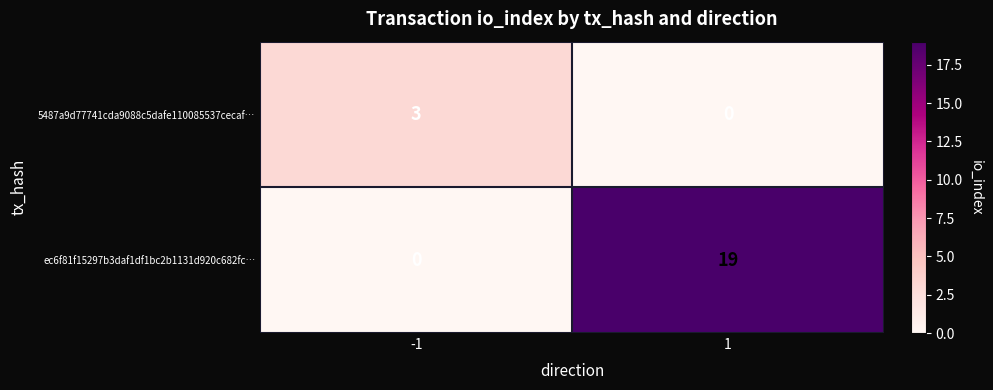

What is the difference between the ec6f81f15297b3daf1df1bc2b1131d920c682fc… values at -1 and 1?

19